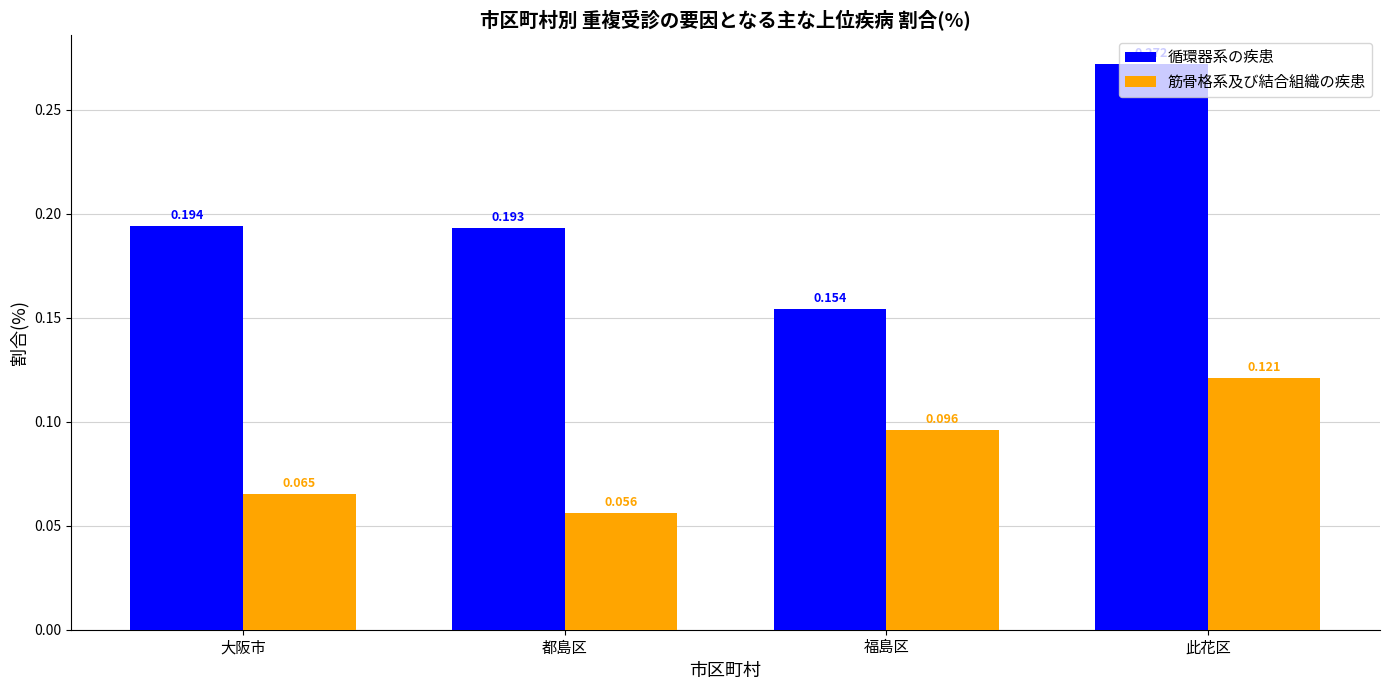

Does the chart contain stacked bars?

No